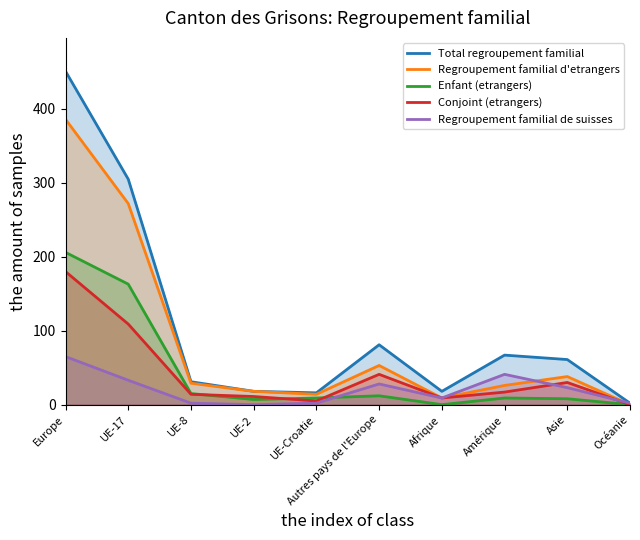

True or false: Regroupement familial d'etrangers has more than 2 interior local peaks.

False